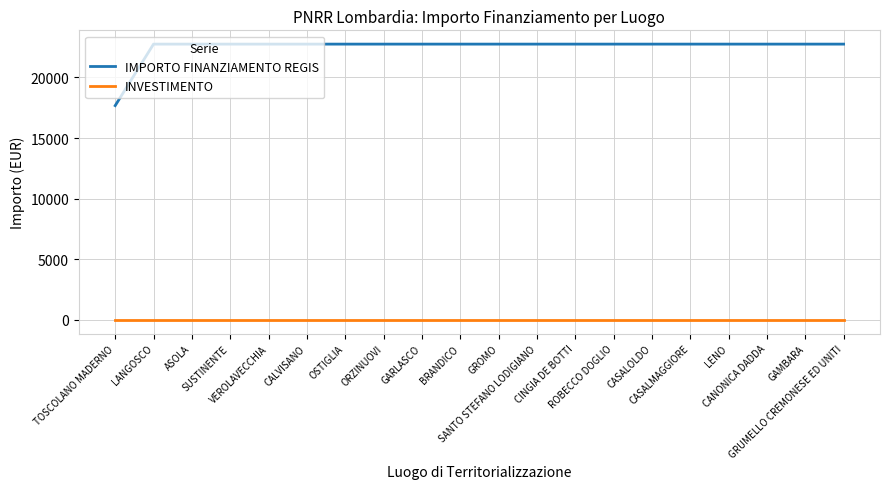

What is the greatest value displayed?

22750.0